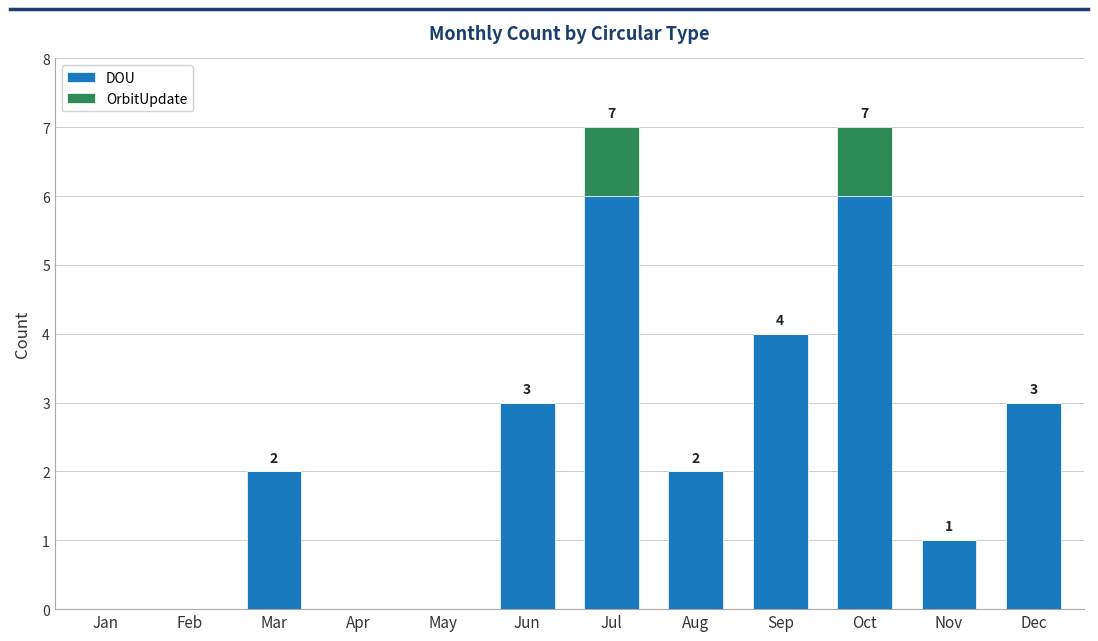

The DOU series shows 6 at Oct. True or false?

True